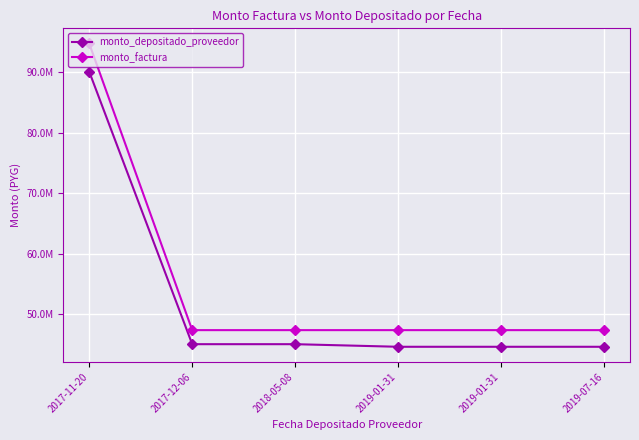

Reading right to left, list all the values displayed in this chart.

monto_depositado_proveedor: 44623803	44623803	44623803	45052762	45052762	90105523
monto_factura: 47374998	47374998	47374998	47374998	47374998	94749996